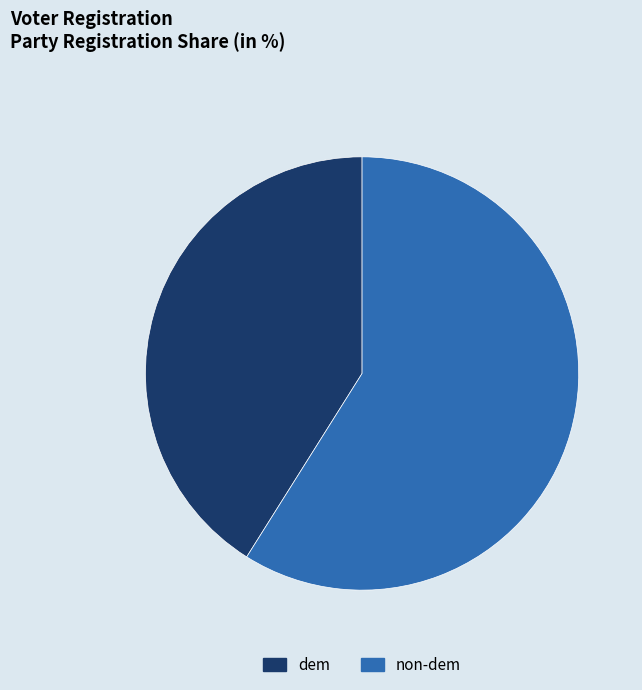

Do dem and non-dem together represent more than half of the pie?

Yes